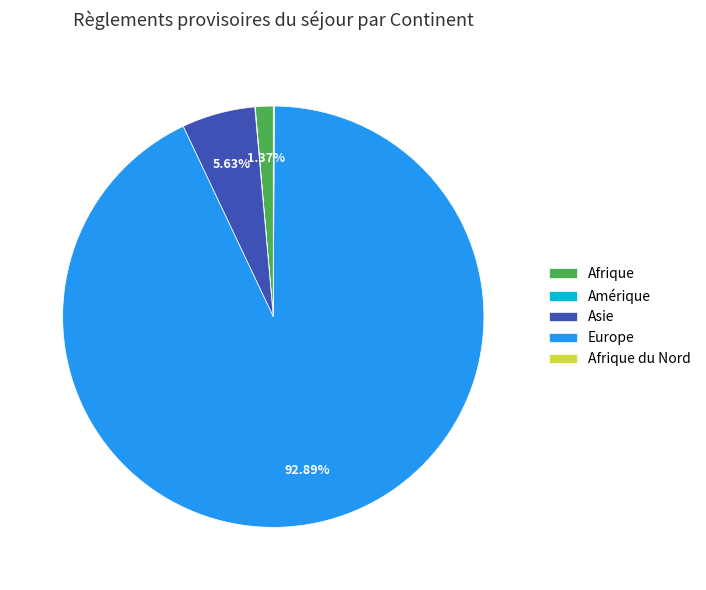

Do Afrique and Europe together represent more than half of the pie?

Yes